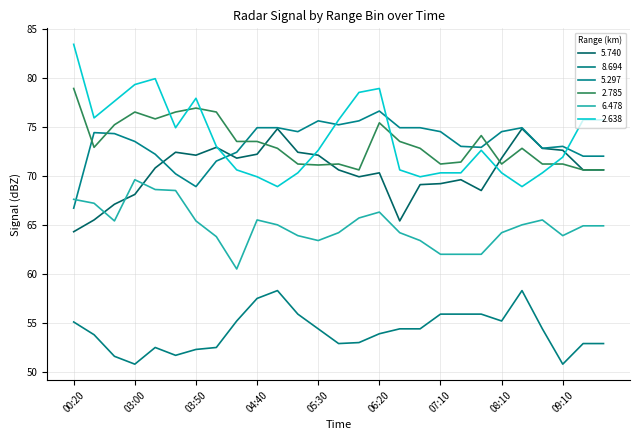

How many lines are shown in the chart?

6